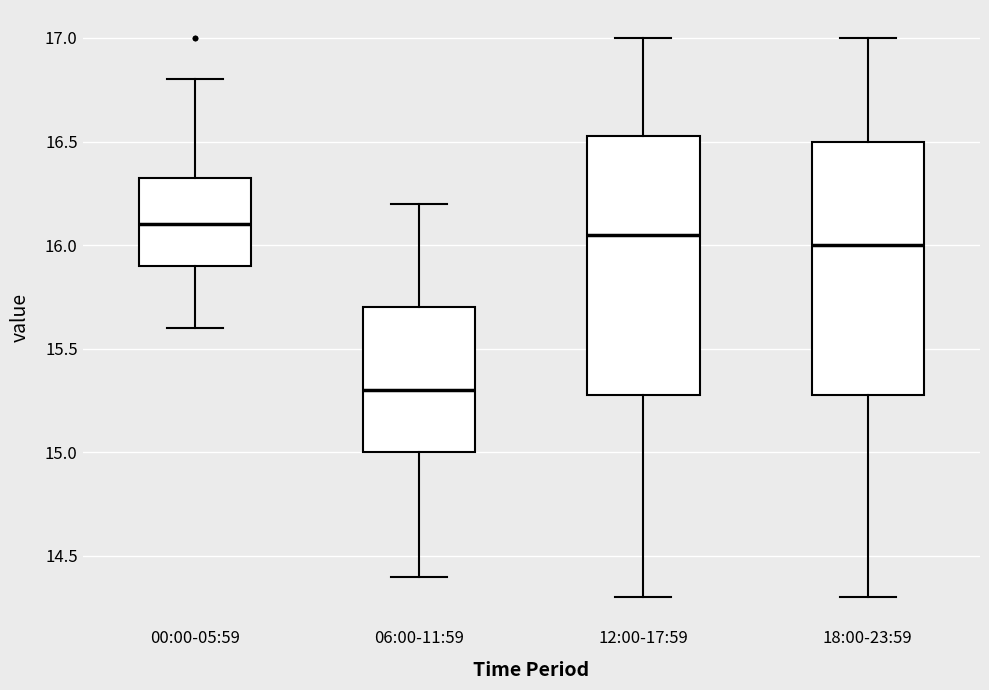

Reading left to right, read every box against the y-axis: the position of its median line, the range the box covers, and the ends of its whiskers. The values are not printed on the chart, so give them approximately, as read against the axis.

00:00-05:59: median 16.10, box 15.90 to 16.35, whiskers 15.60 to 16.80
06:00-11:59: median 15.30, box 15.00 to 15.70, whiskers 14.40 to 16.20
12:00-17:59: median 16.05, box 15.30 to 16.55, whiskers 14.30 to 17.00
18:00-23:59: median 16.00, box 15.30 to 16.50, whiskers 14.30 to 17.00